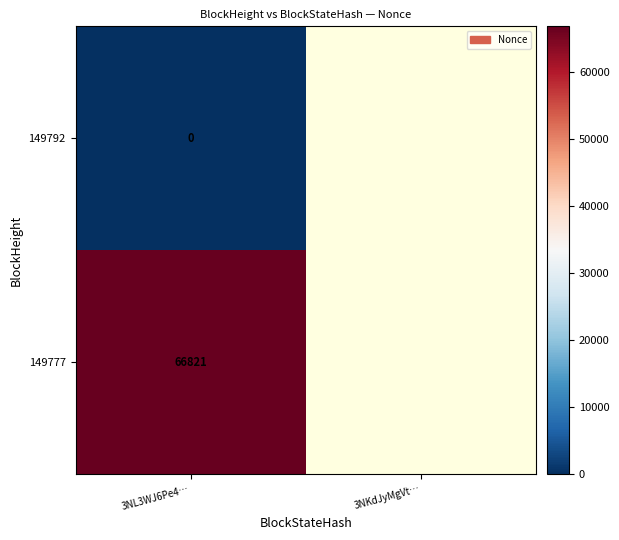

At which category does the chart reach its minimum across all series?

3NL3WJ6Pe4…